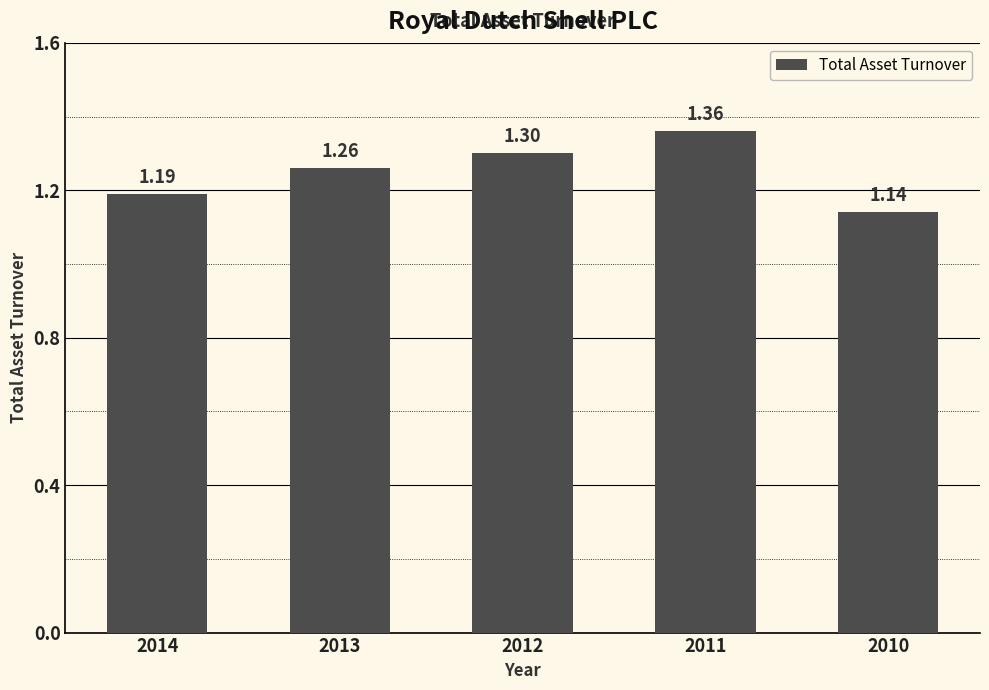

Which has a higher value, 2010 or 2011?

2011